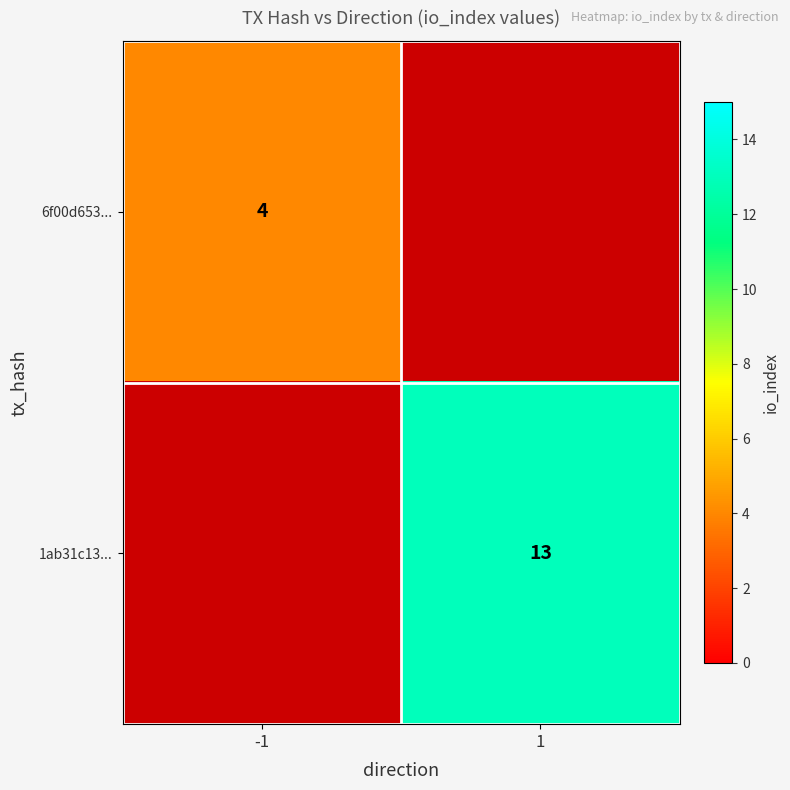

Is the value of 1ab31c13... at 1 greater than the value of 6f00d653... at -1?

Yes